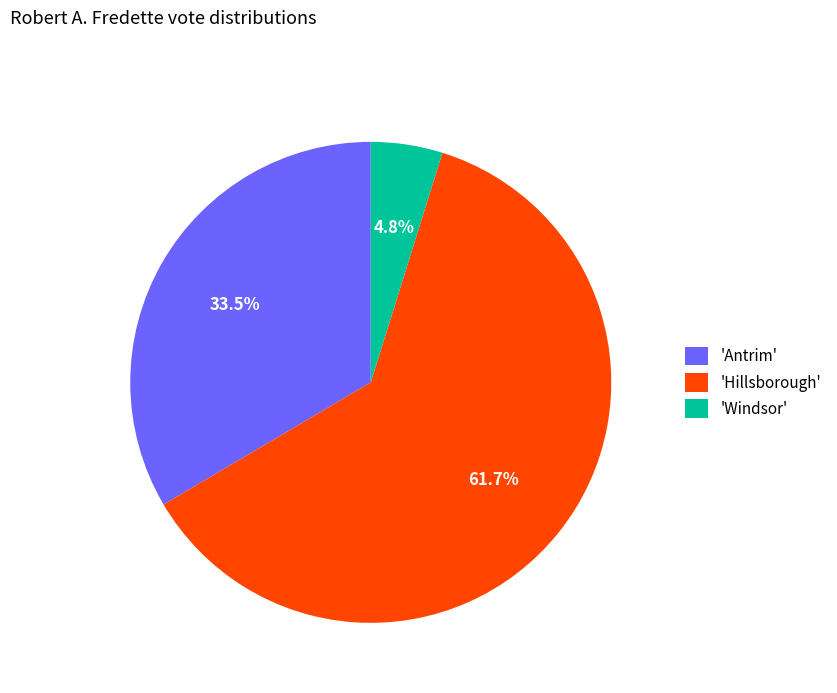

What is the smallest slice in the pie chart?

'Windsor'